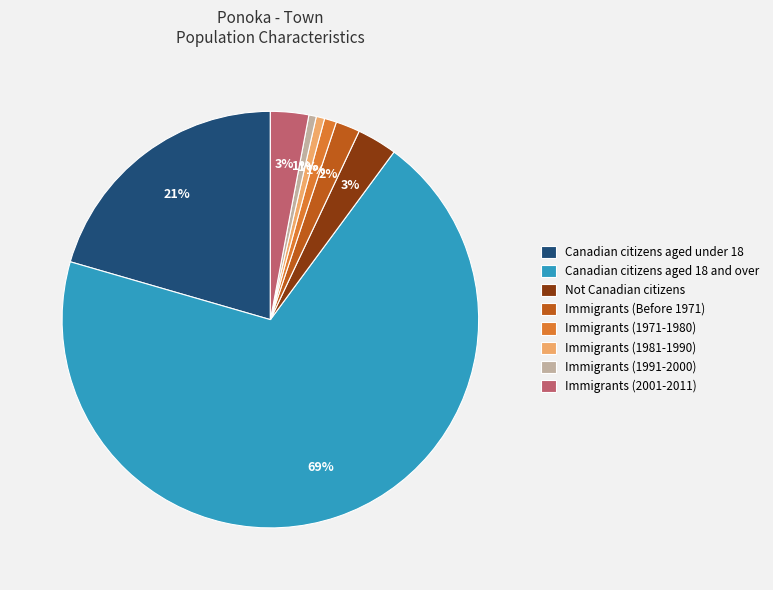

To the nearest percent, what is the average slice percentage?

12%